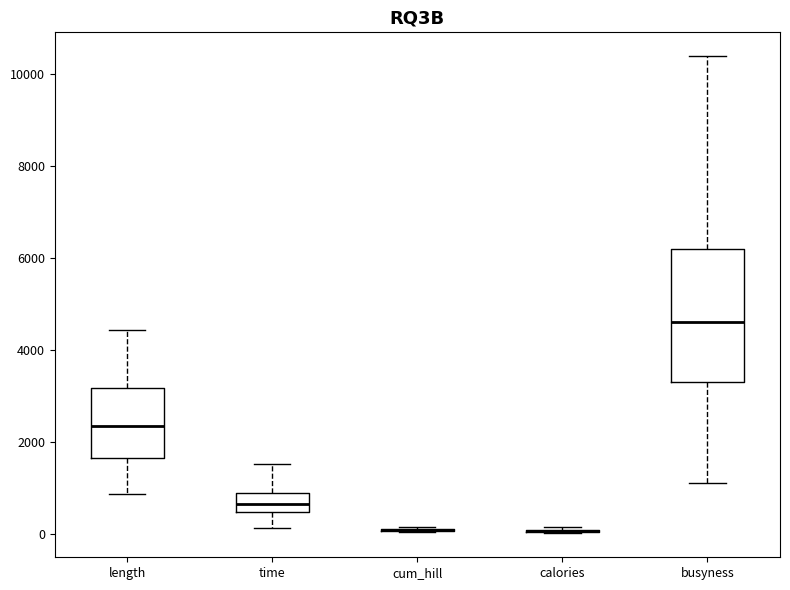

Which box is the tallest, from its lower edge to its upper edge?

busyness